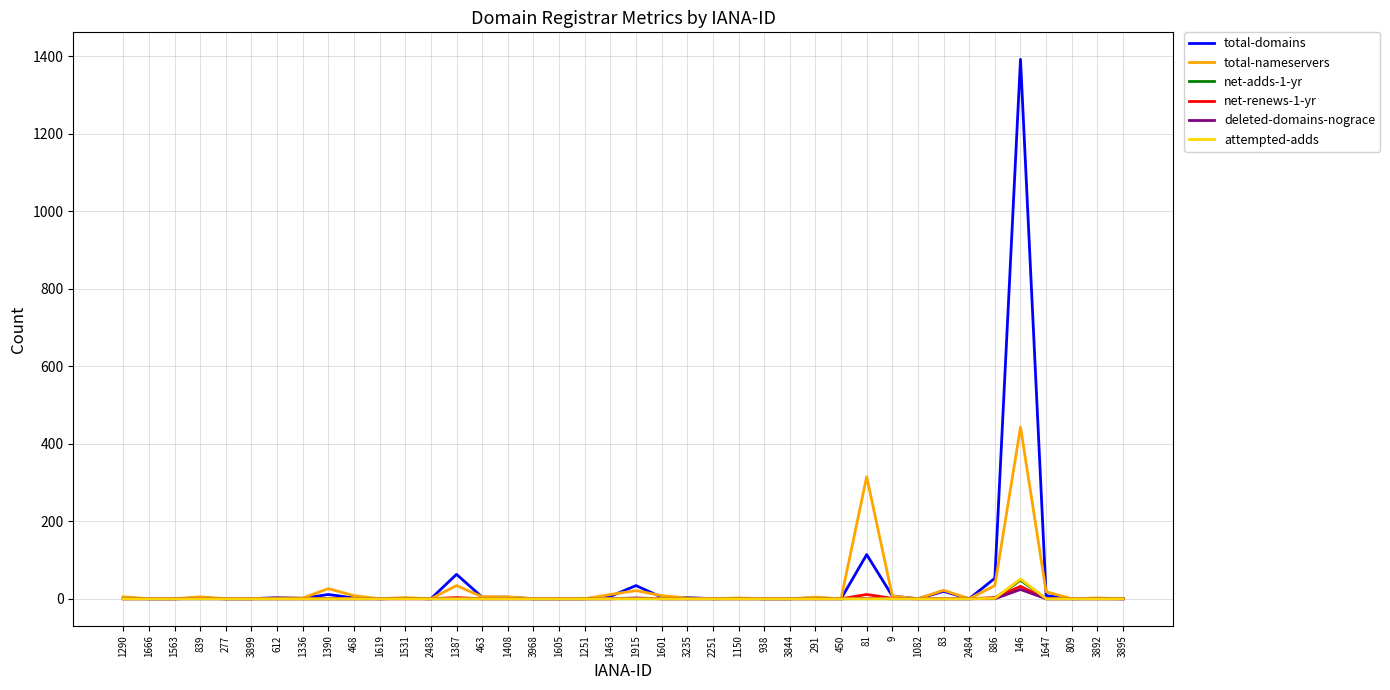

The attempted-adds series shows 0 at 2484. True or false?

True